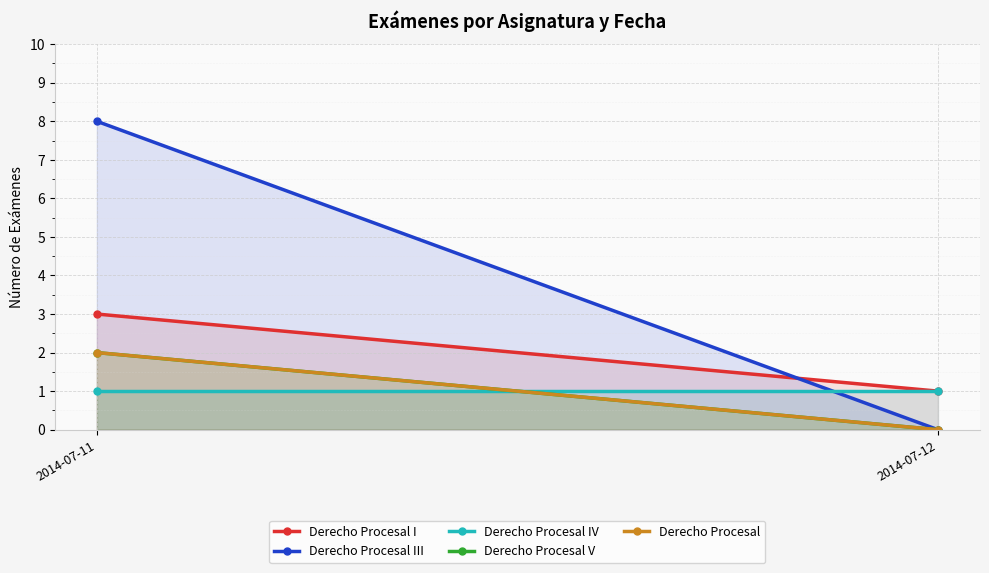

Reading left to right, extract all data points from this chart.

Derecho Procesal I: 2014-07-11=3	2014-07-12=1
Derecho Procesal III: 2014-07-11=8	2014-07-12=0
Derecho Procesal IV: 2014-07-11=1	2014-07-12=1
Derecho Procesal V: 2014-07-11=2	2014-07-12=0
Derecho Procesal: 2014-07-11=2	2014-07-12=0